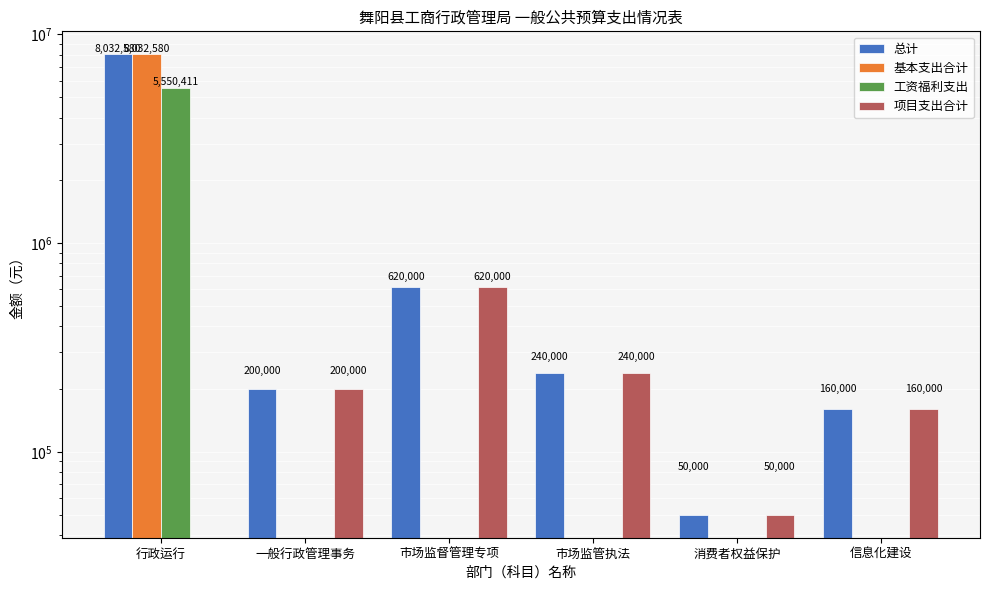

How many distinct data groups are displayed?

4